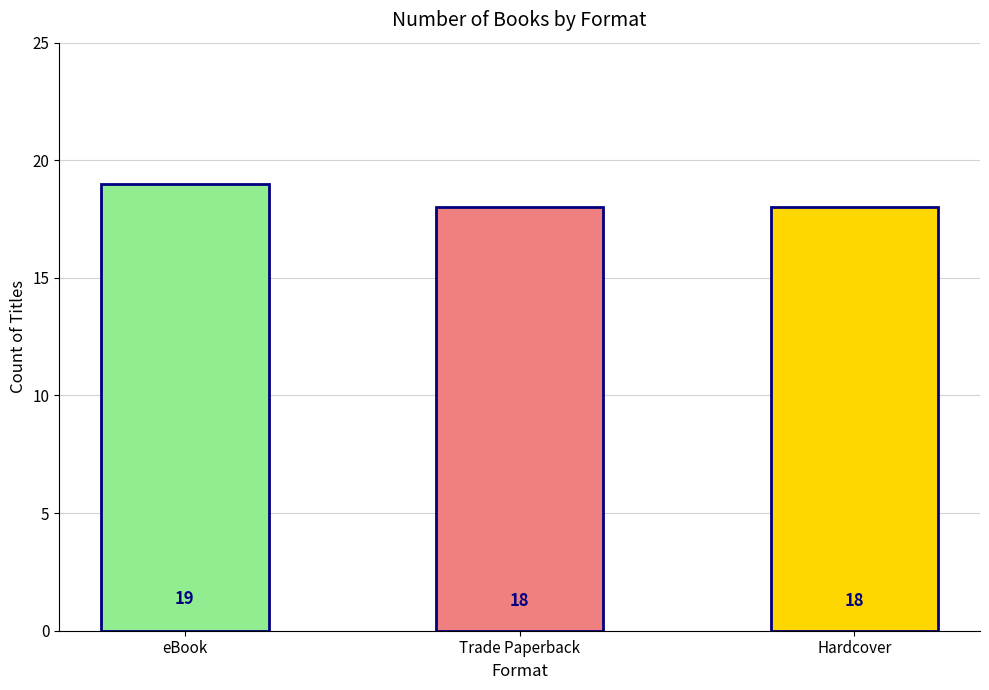

Is it true that the value at Hardcover is 18?

True